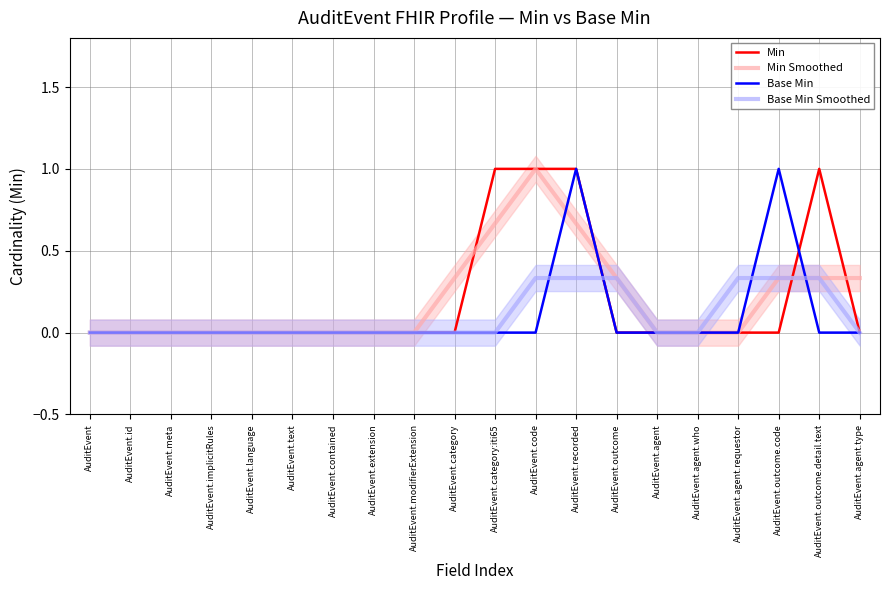

What is the highest value of the Min Smoothed series?

1.0